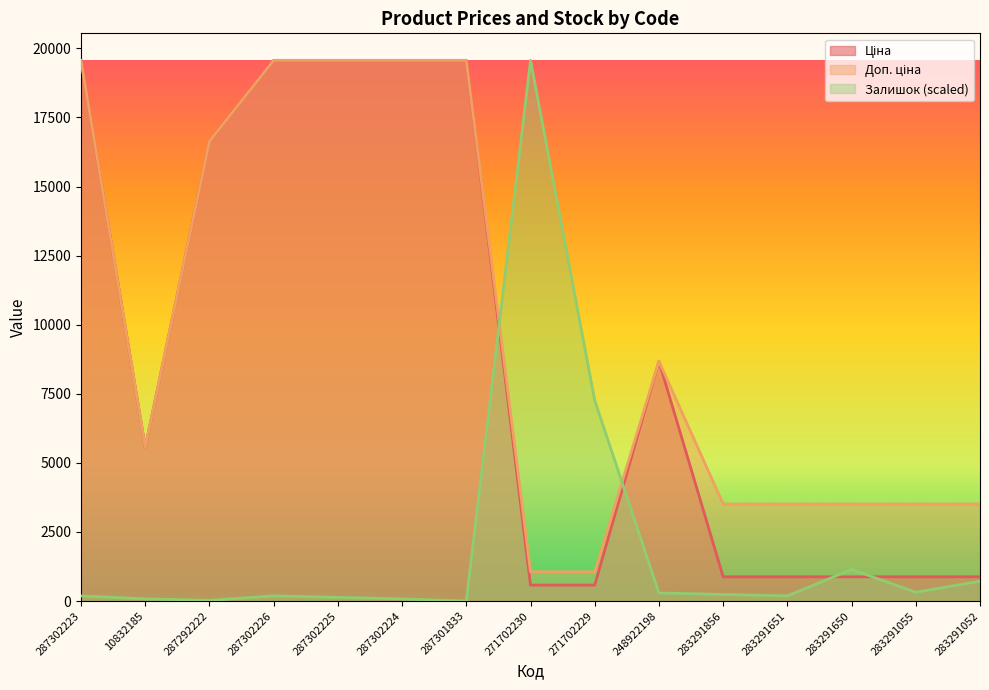

Does the chart display data point markers on the line(s)?

No